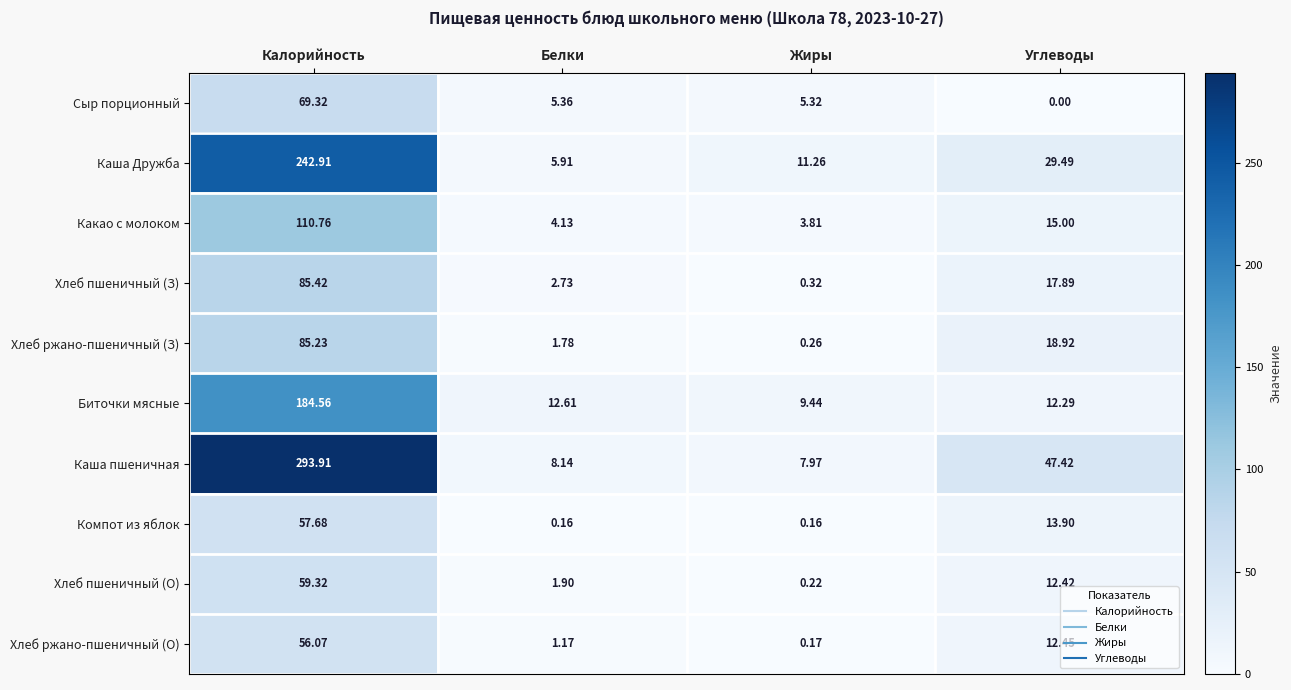

At Белки, list the series in order from largest to smallest.

Биточки мясные, Каша пшеничная, Каша Дружба, Сыр порционный, Какао с молоком, Хлеб пшеничный (З), Хлеб пшеничный (О), Хлеб ржано-пшеничный (З), Хлеб ржано-пшеничный (О), Компот из яблок